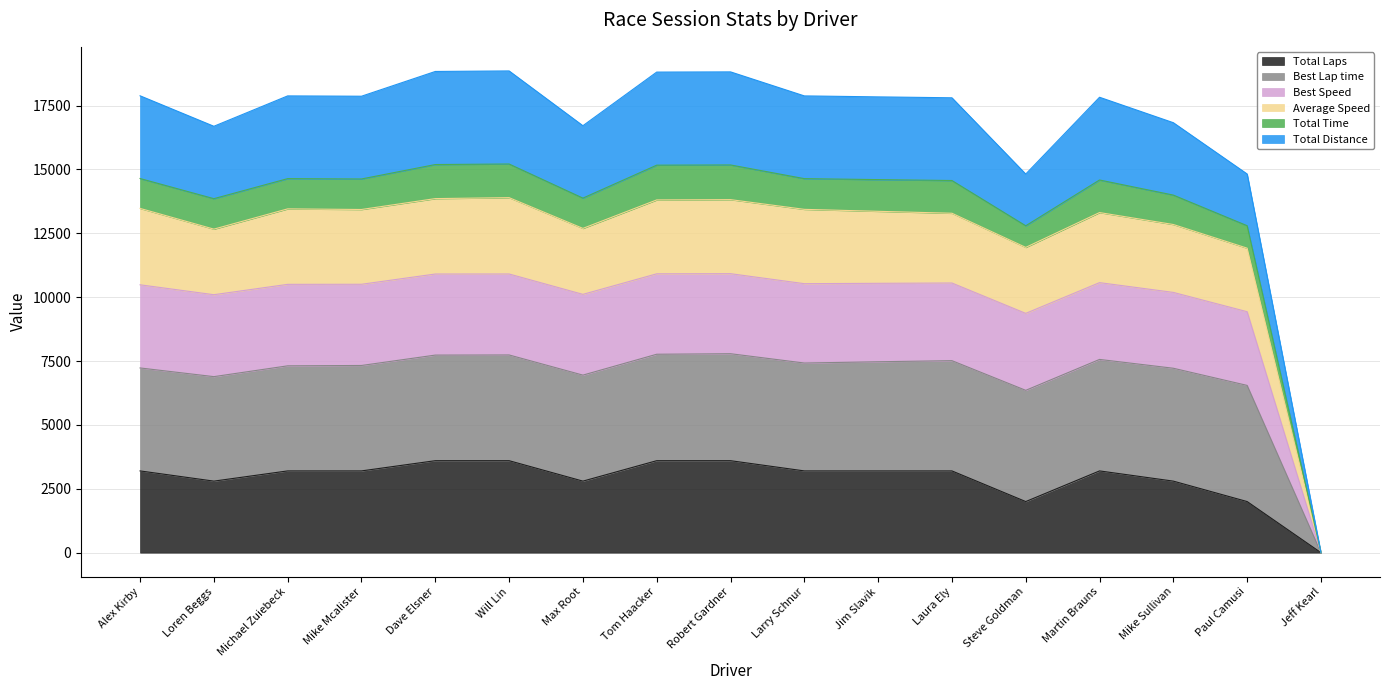

In Best Speed, how many points are higher than both neighbors (excluding endpoints)?

4